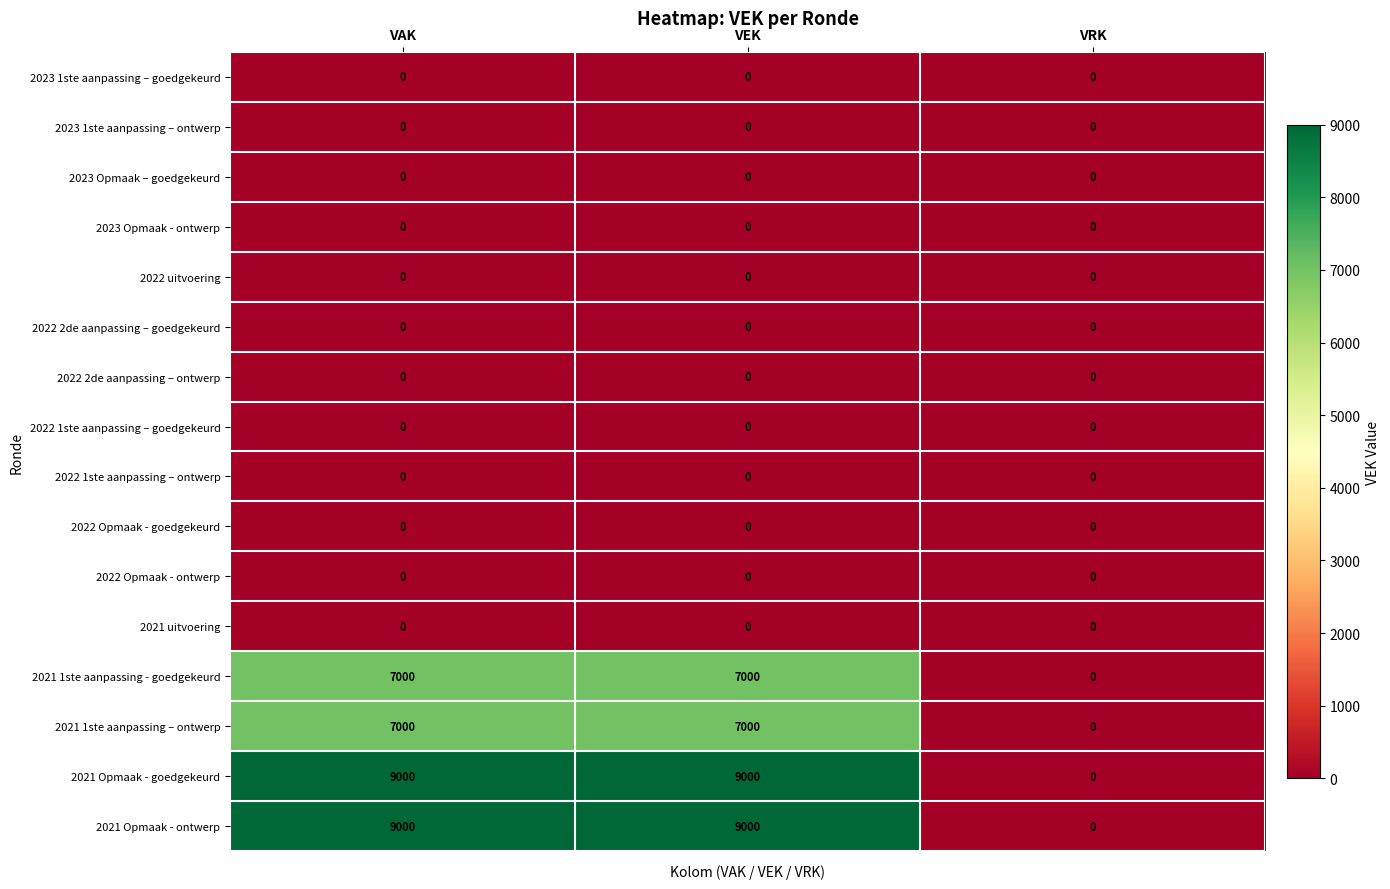

What is the approximate value of 2021 Opmaak - goedgekeurd at VEK, to the nearest 50?

9000